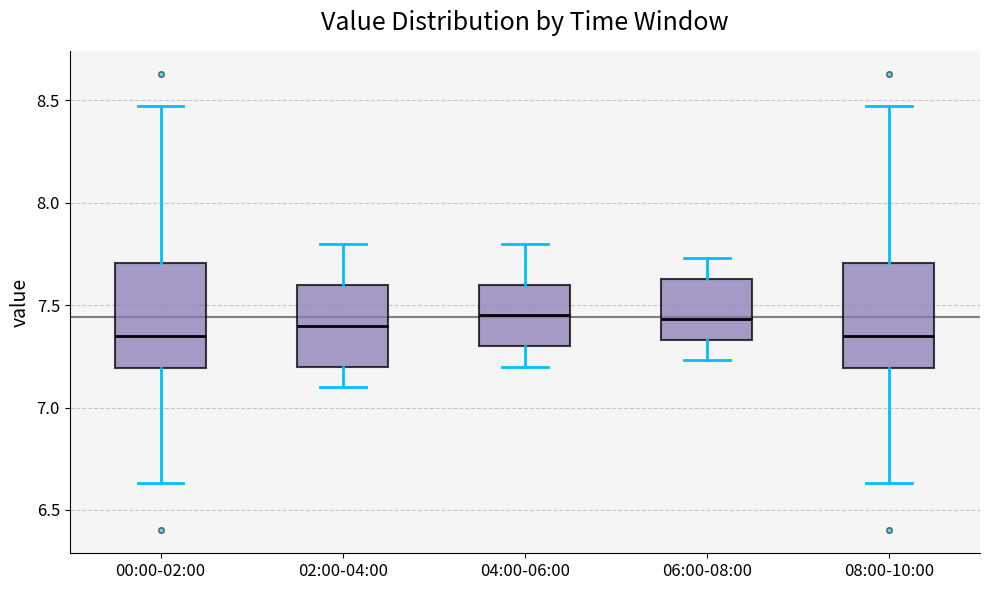

Where does the upper whisker of the box for 04:00-06:00 end on the y-axis? The values are not printed on the chart, so give them approximately, as read against the axis.

7.80